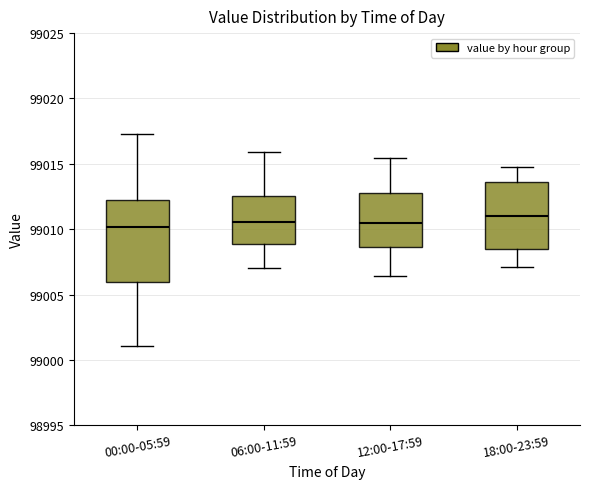

Which box is the tallest, from its lower edge to its upper edge?

00:00-05:59